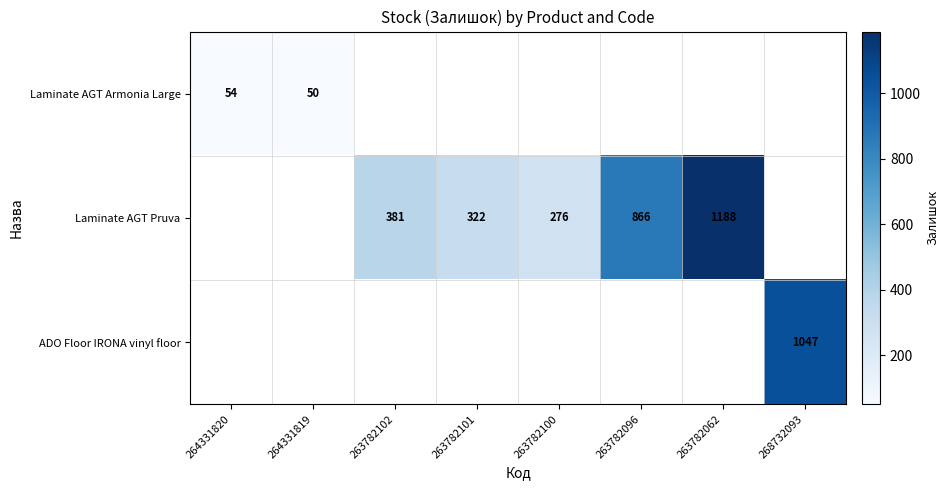

Is the value of ADO Floor IRONA vinyl floor at 268732093 greater than the value of Laminate AGT Armonia Large at 264331820?

Yes